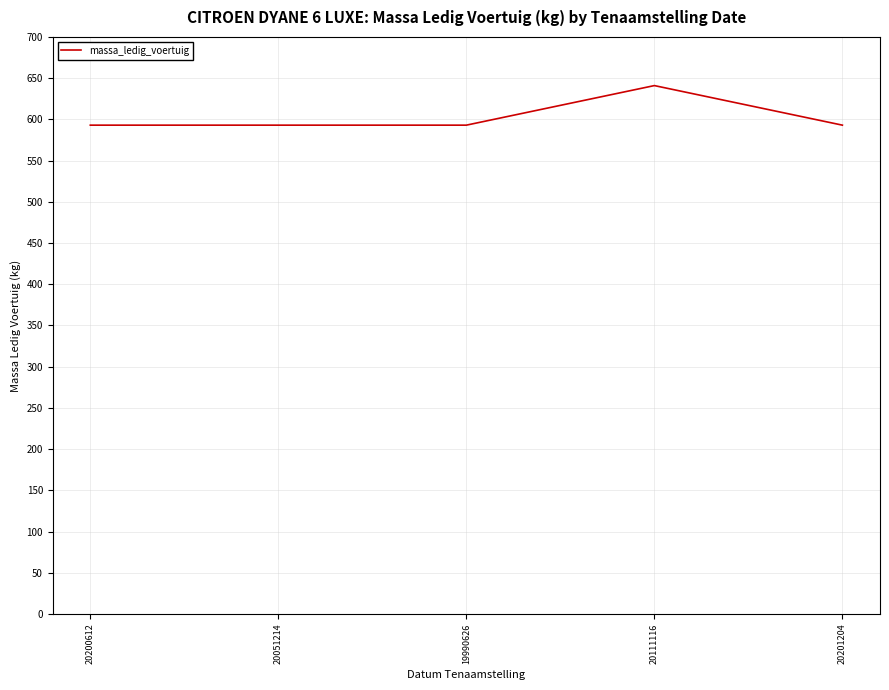

At which category does the chart reach its peak across all series?

20111116